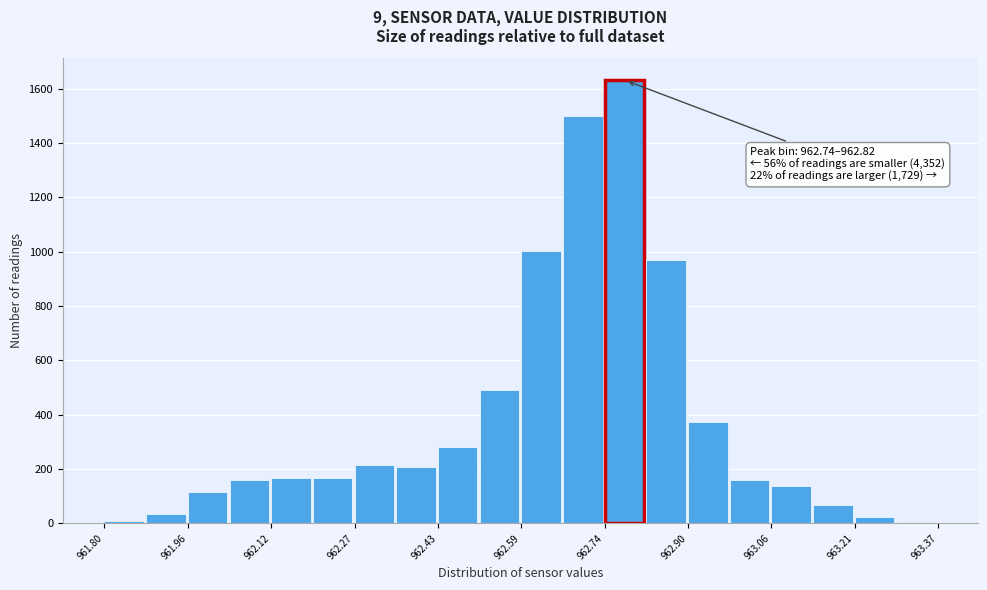

Read against the x-axis, roughly where is the centre of the tallest bar?

962.78